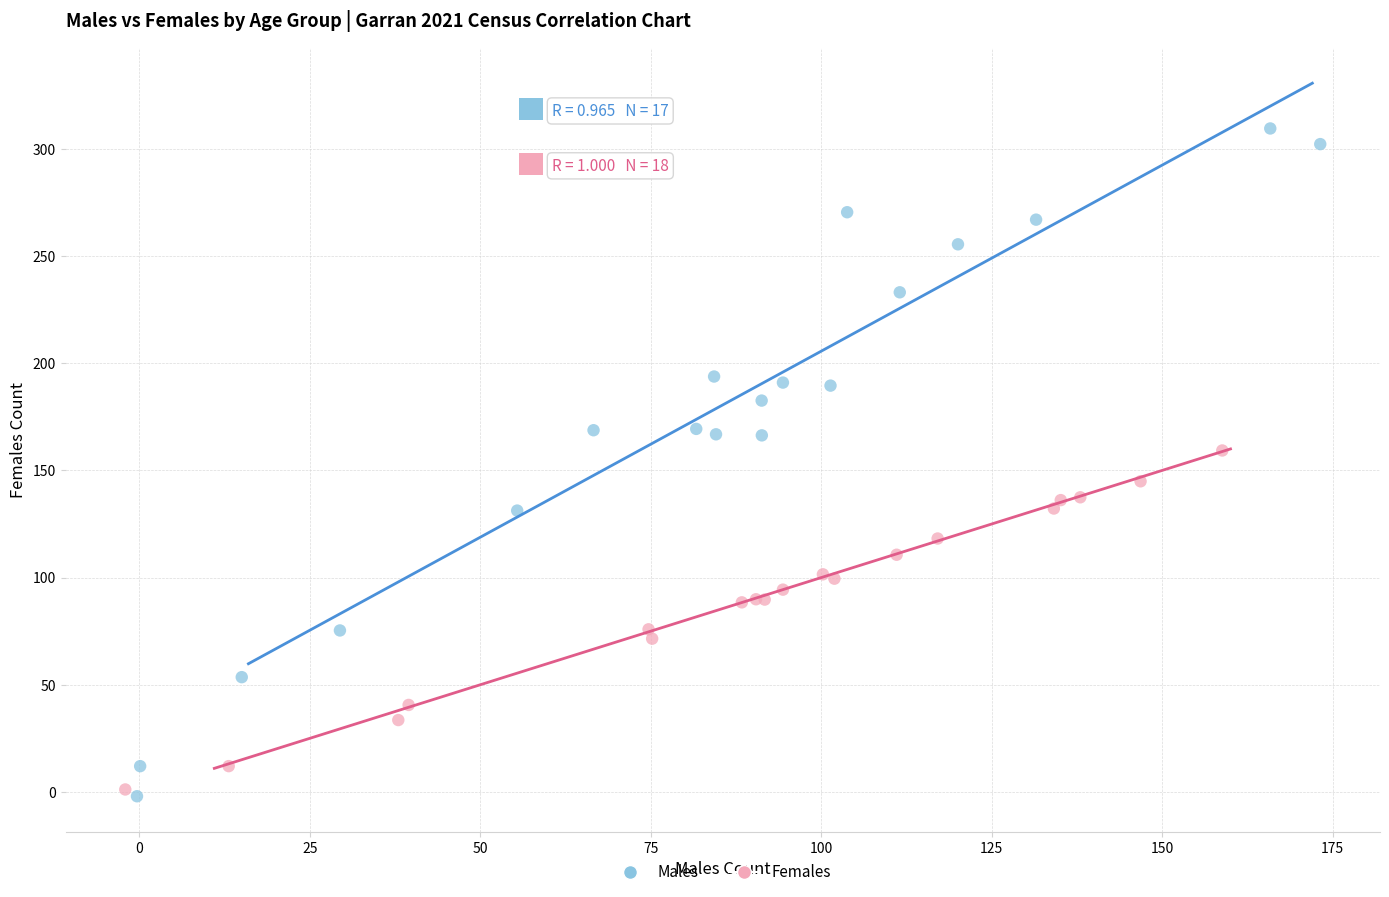

Which series contains the highest Y value?

Males